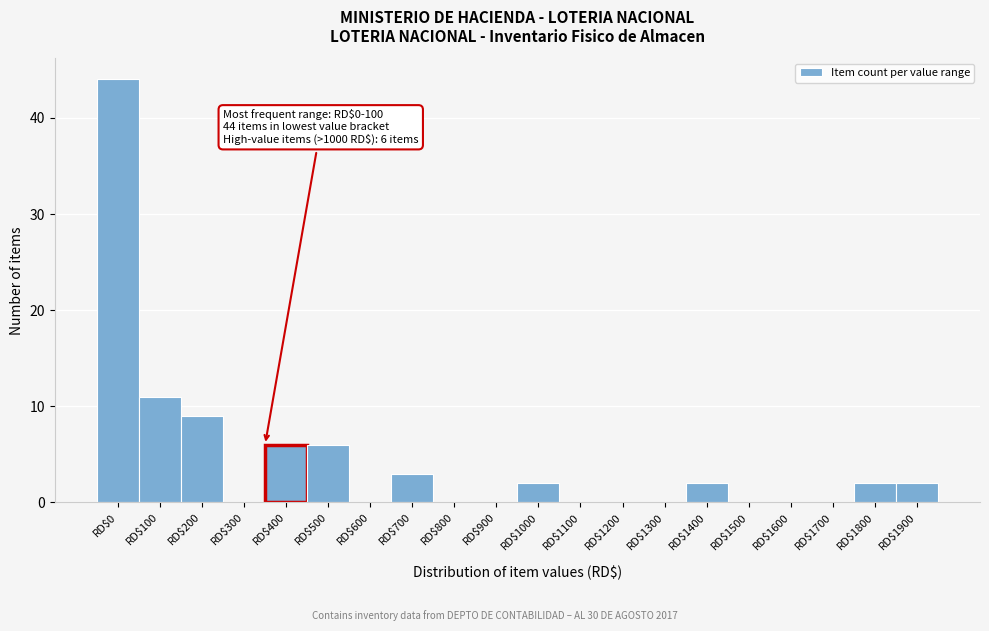

The value at RD$900 is 0. True or false?

True